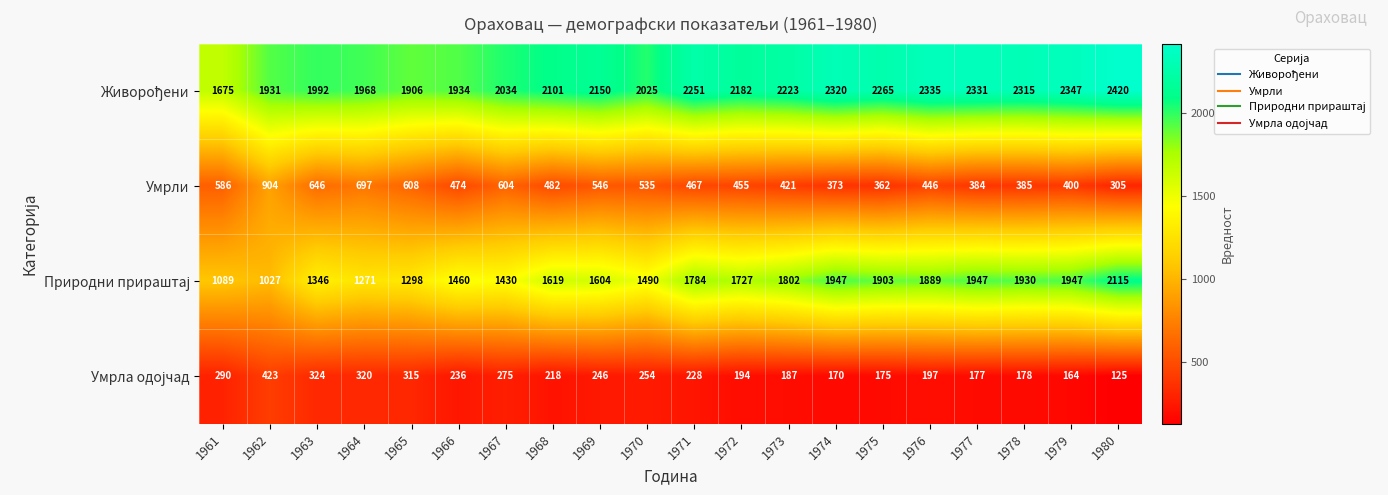

At how many categories does at least one series exceed 1523?

20